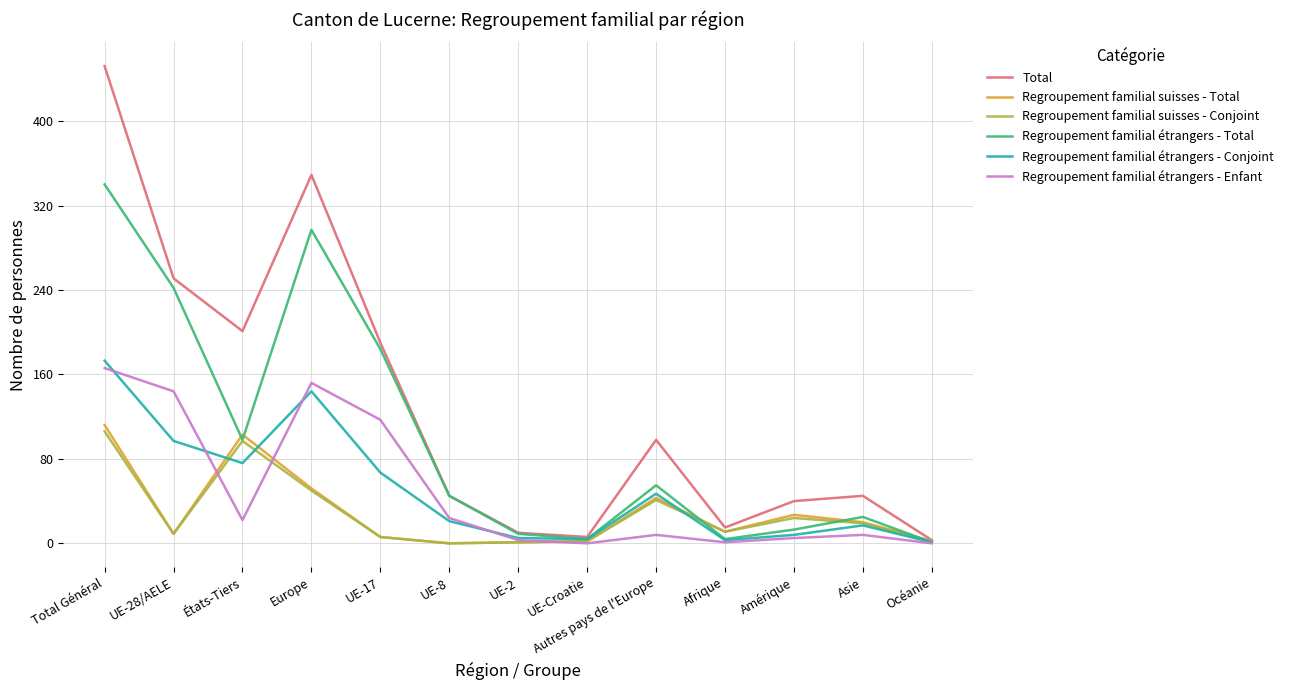

What is the average value of the Regroupement familial suisses - Conjoint series?

28